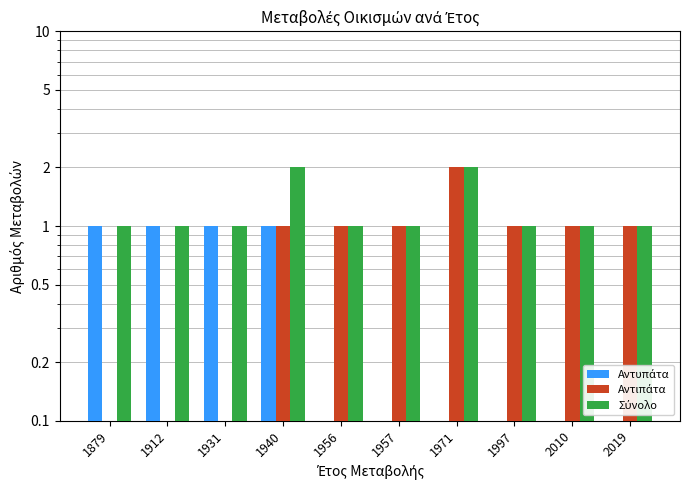

Is the value of Αντιπάτα at 1971 greater than the value of Σύνολο at 1940?

No